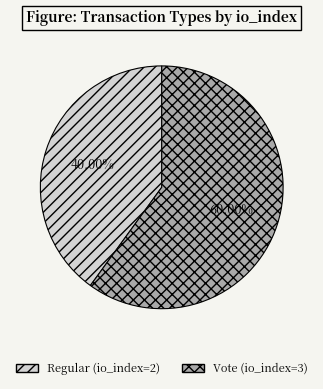

Rank the categories by value from lowest to highest.

Regular (io_index=2), Vote (io_index=3)